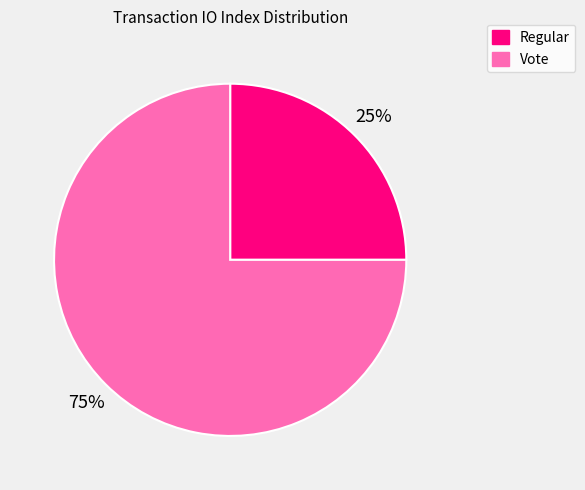

Which slice is the largest?

Vote